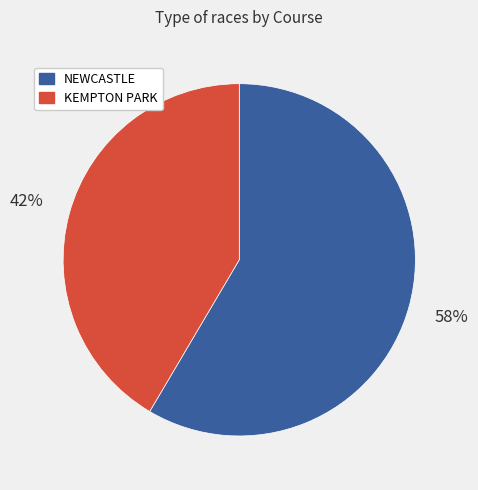

To the nearest percent, what is the combined percentage of NEWCASTLE and KEMPTON PARK?

100%